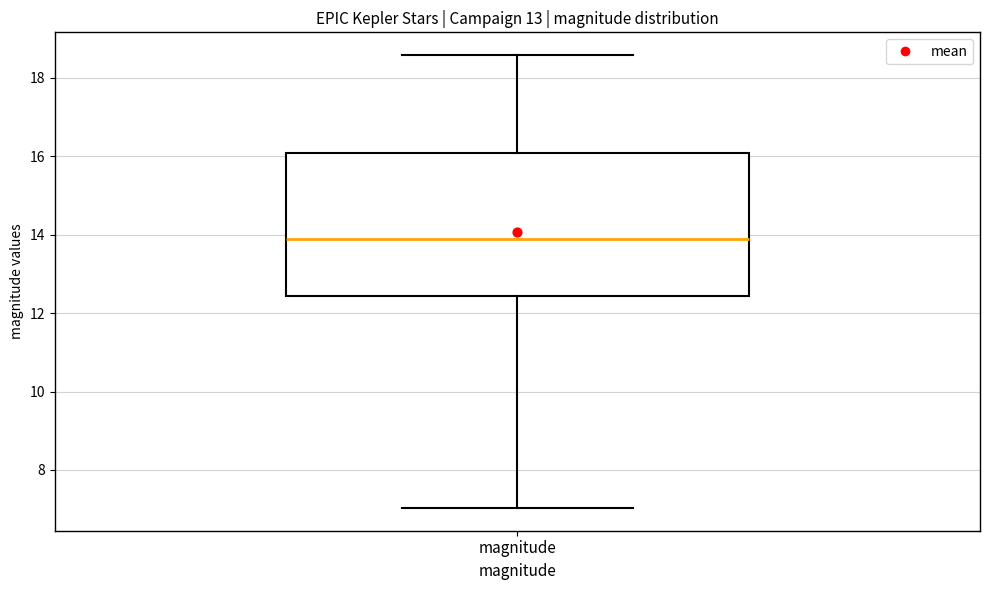

Transcribe this box plot: give where the median line is, the range the box spans, and where the two whiskers end, as read against the y-axis. The values are not printed on the chart, so give them approximately, as read against the axis.

median 13.8, box 12.4 to 16.0, whiskers 7.0 to 18.6